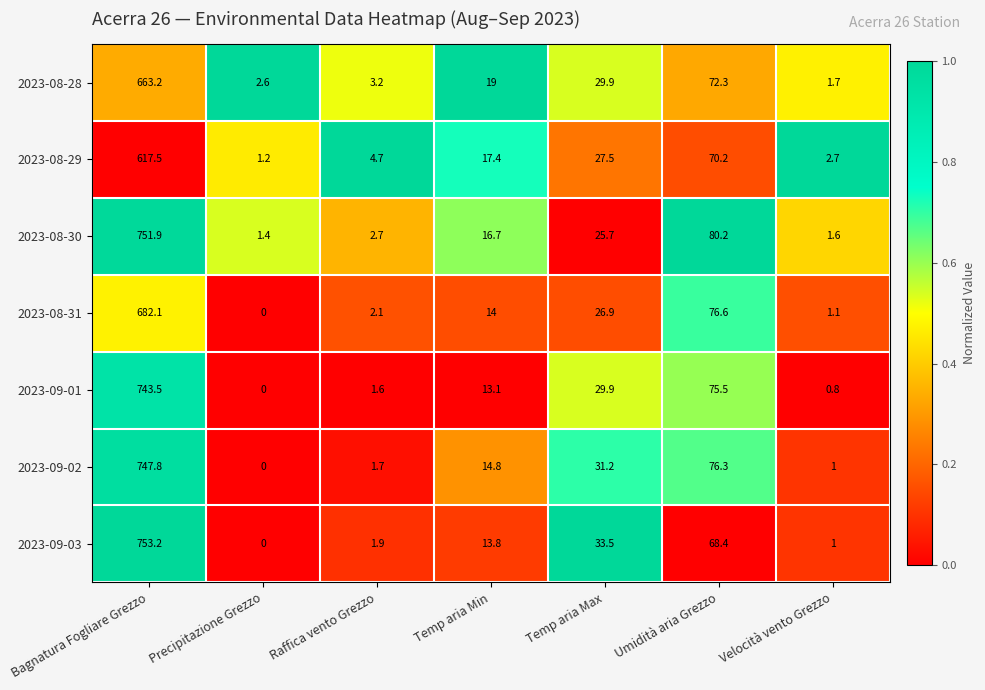

Is the value of 2023-08-31 at Temp aria Max greater than the value of 2023-09-02 at Raffica vento Grezzo?

Yes